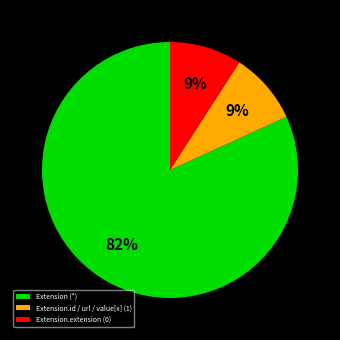

What is the majority slice?

Extension (*)